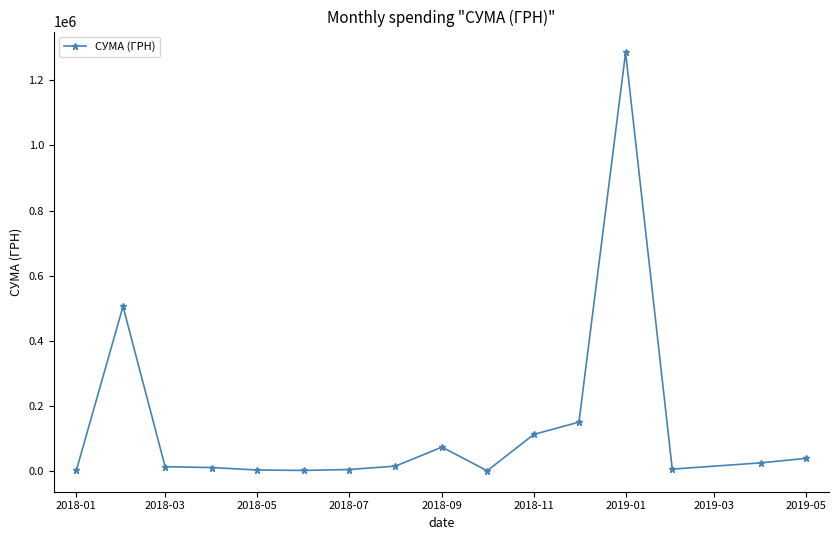

True or false: there are more than 1 points higher than both neighbors.

True